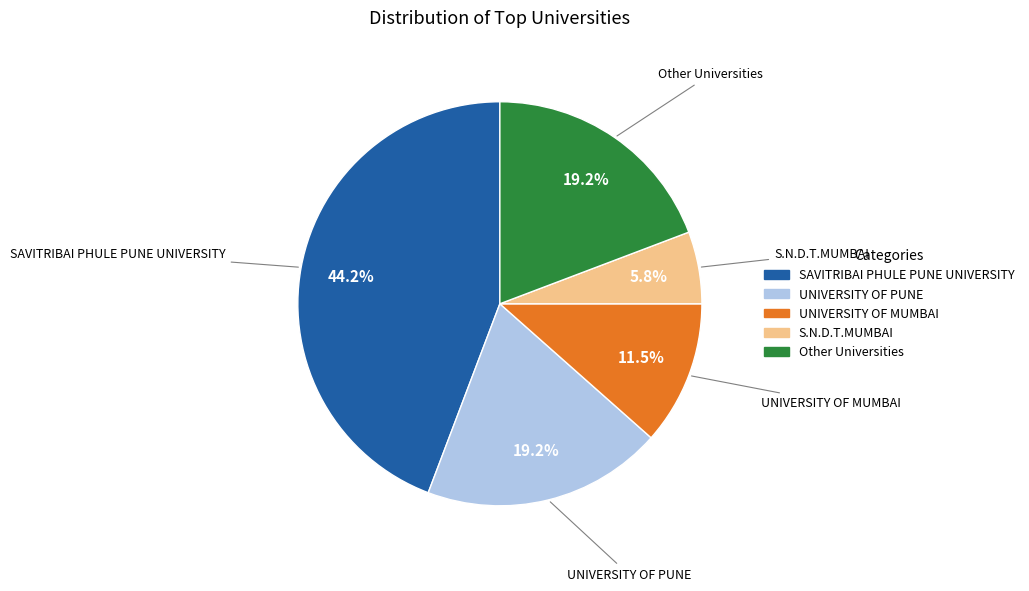

Which category has the biggest portion of the pie?

SAVITRIBAI PHULE PUNE UNIVERSITY